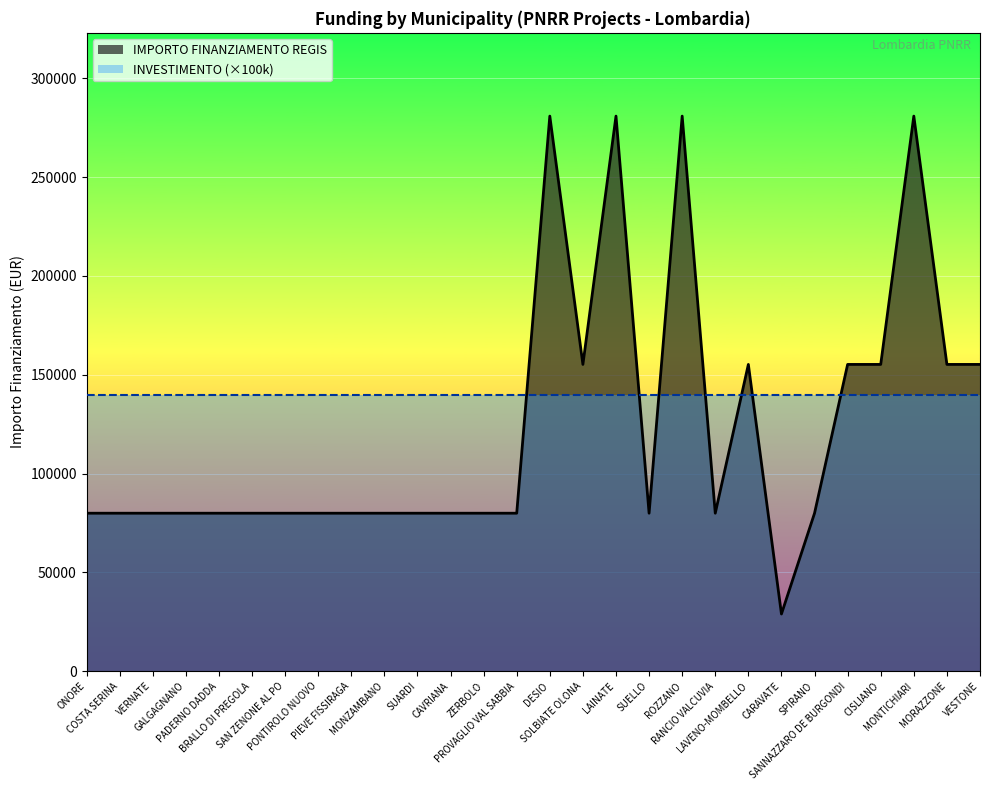

What is the smallest value displayed?

28902